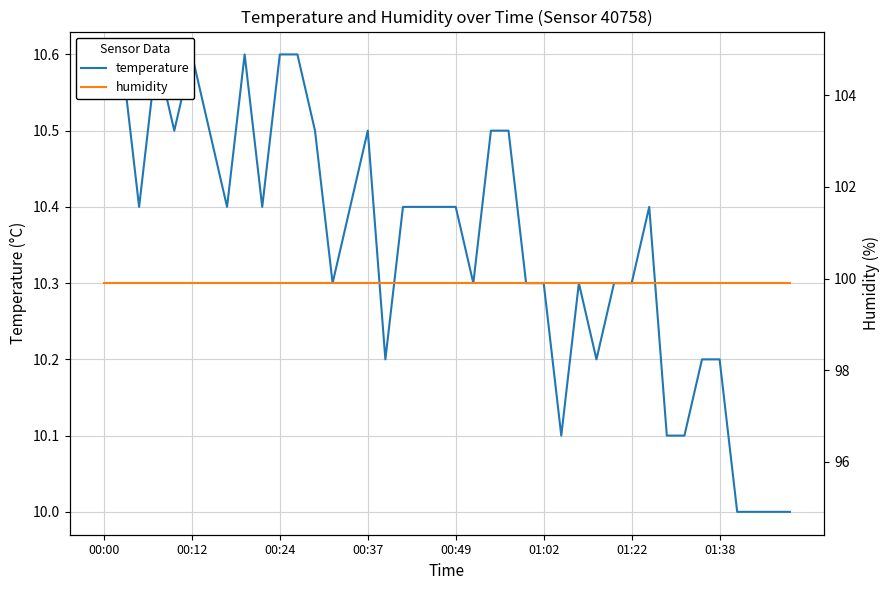

Which has a higher value, 16 or 00:37?

00:37